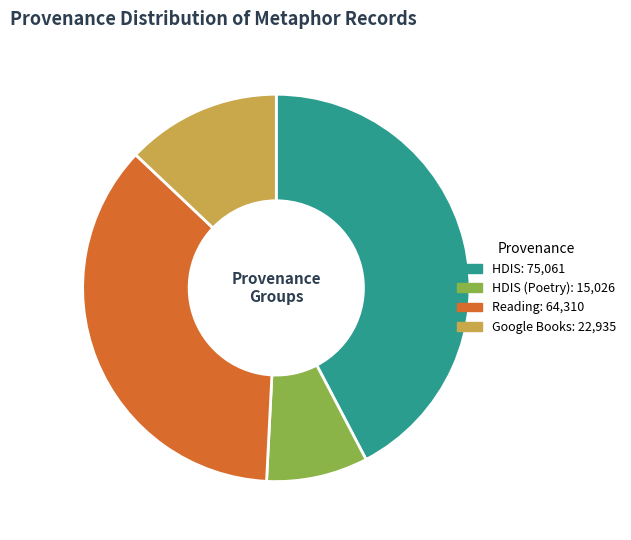

Is there any slice that represents more than half of the pie?

No